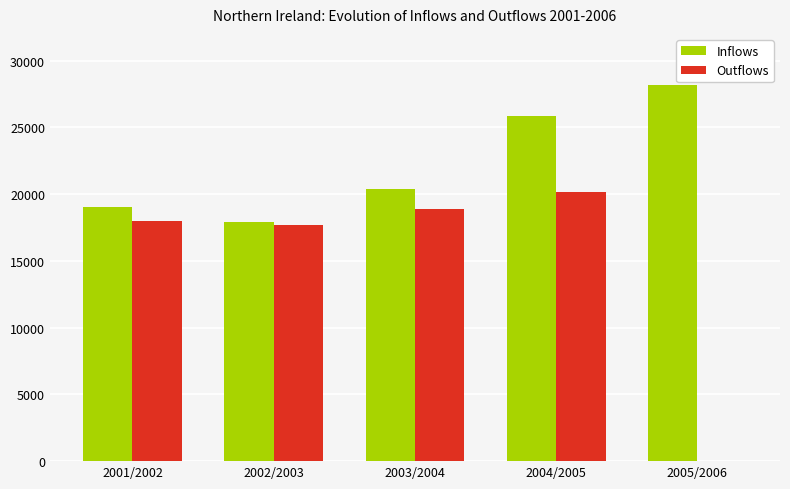

What is the sum of the Outflows values at 2001/2002 and 2003/2004?

36836